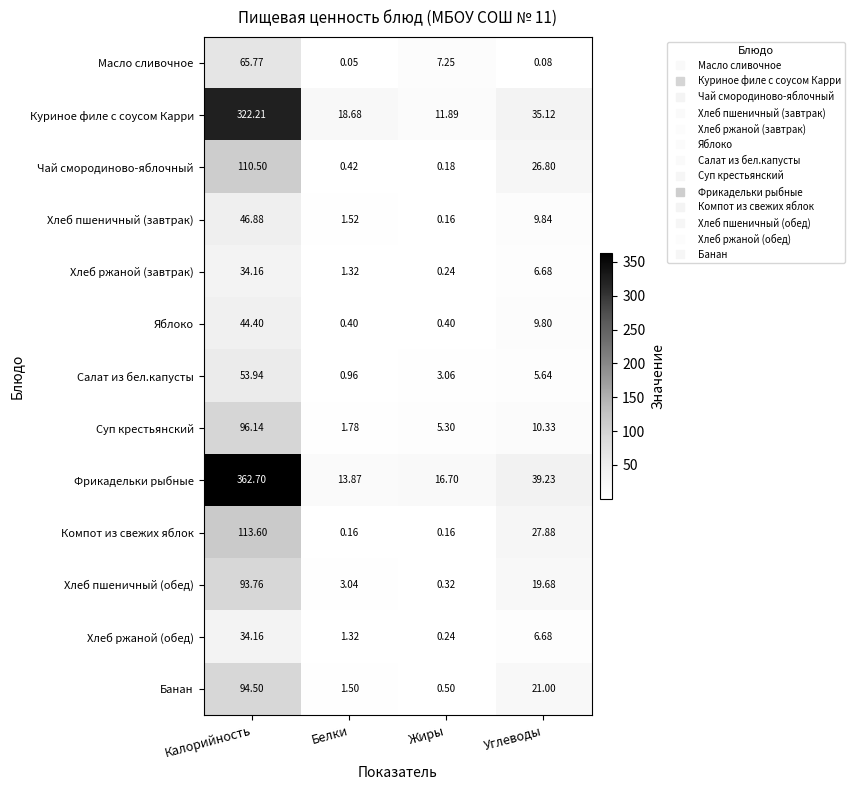

Which series has the largest total across all categories?

Фрикадельки рыбные